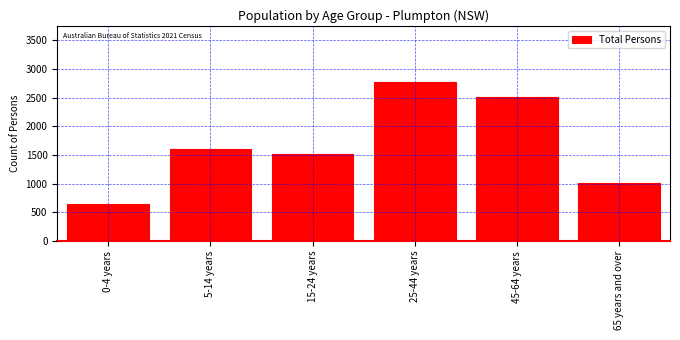

Reading right to left, list all the values displayed in this chart.

65 years and over=1019	45-64 years=2503	25-44 years=2779	15-24 years=1513	5-14 years=1613	0-4 years=641